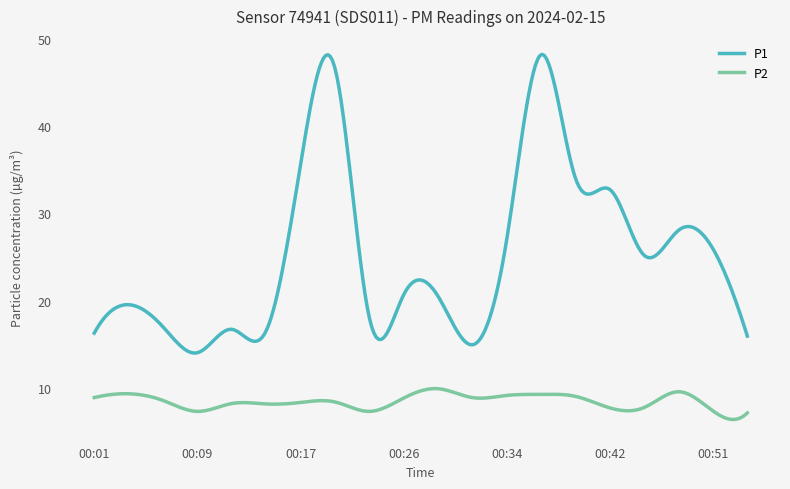

What is the sum of all P1 values?

7551.8